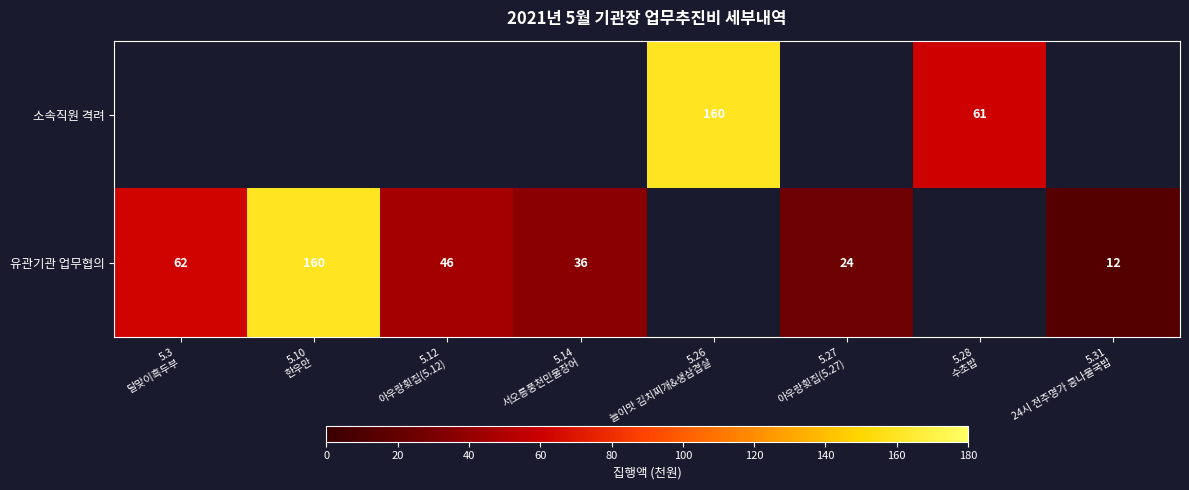

Which category has the lowest value in the 유관기관 업무협의 series?

5.31 24시 전주명가 콩나물국밥